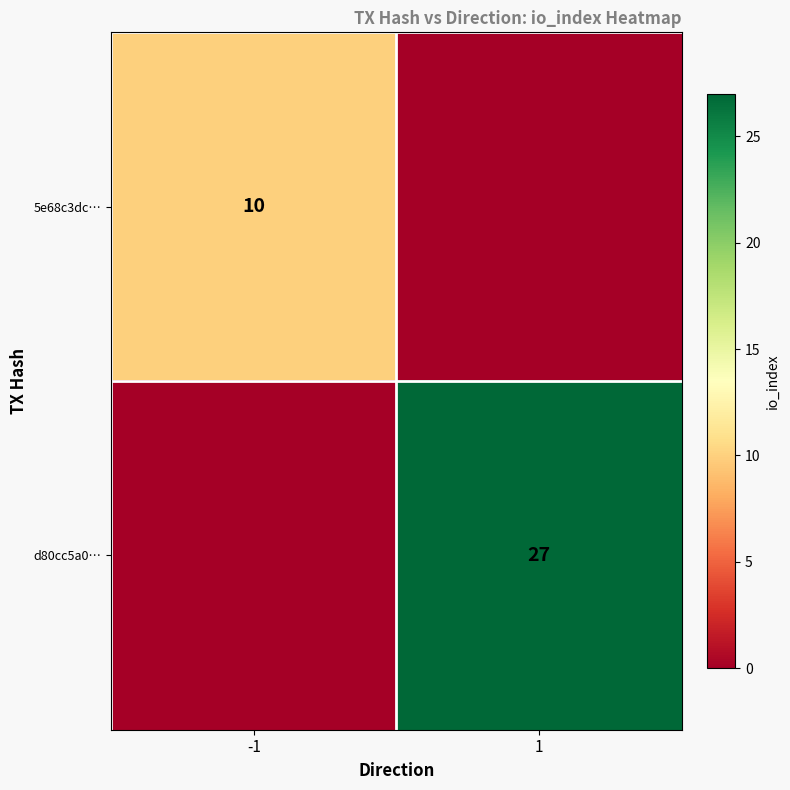

The value of d80cc5a0… at 1 is 42. True or false?

False